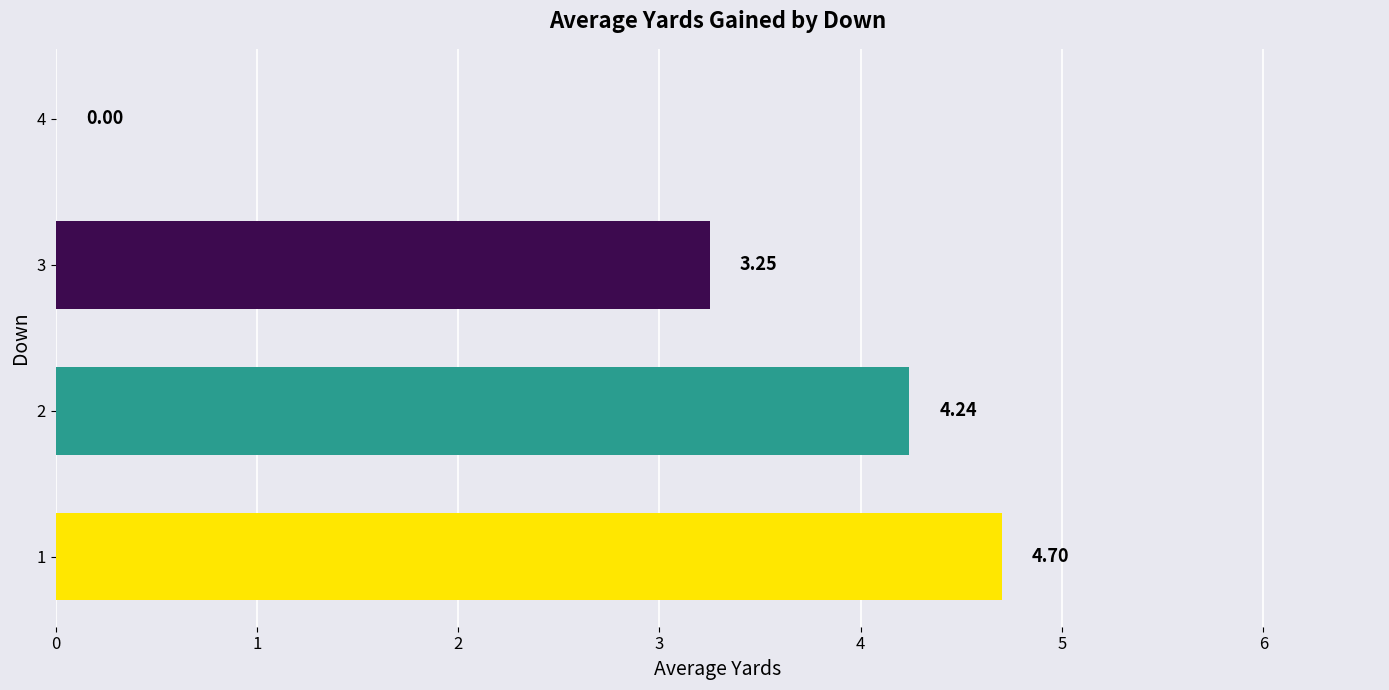

What is the sum of all values?

12.2